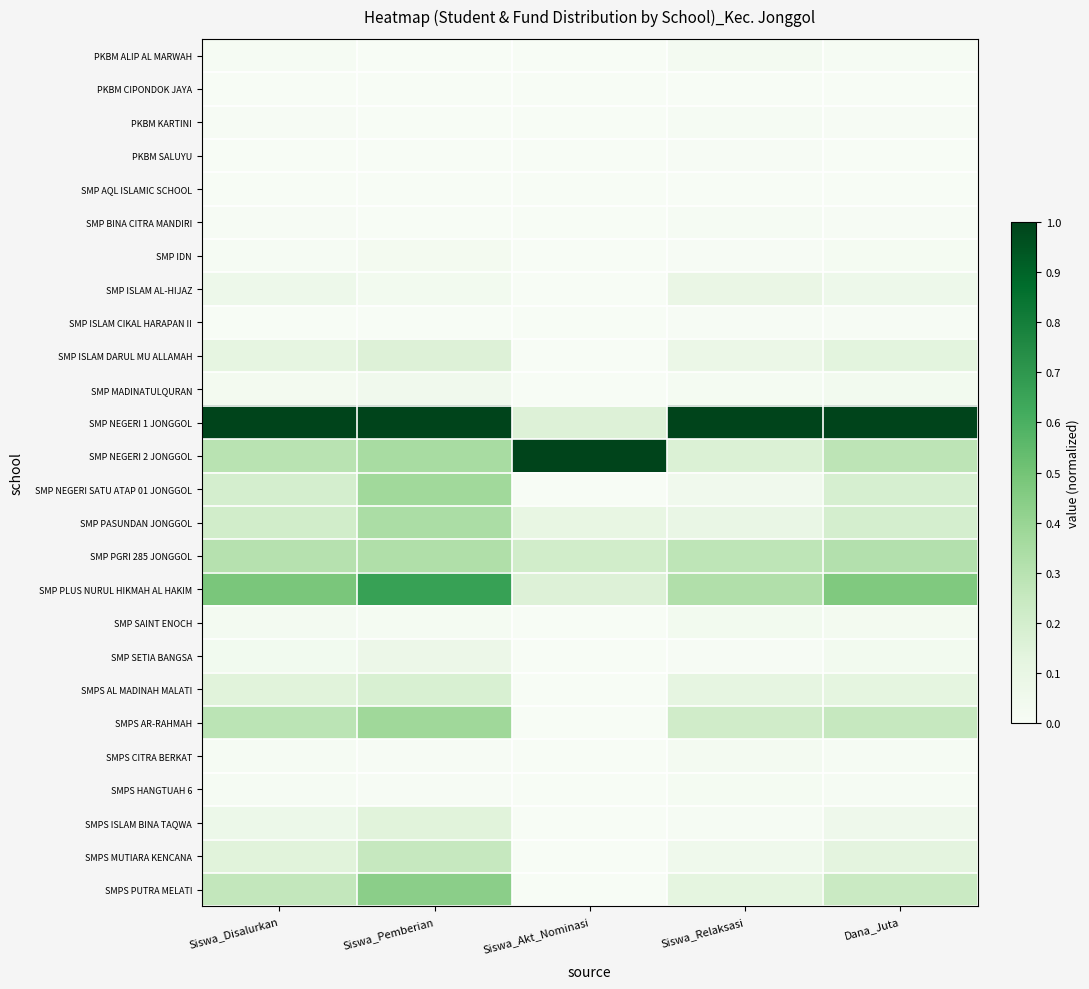

How many distinct data groups are displayed?

26